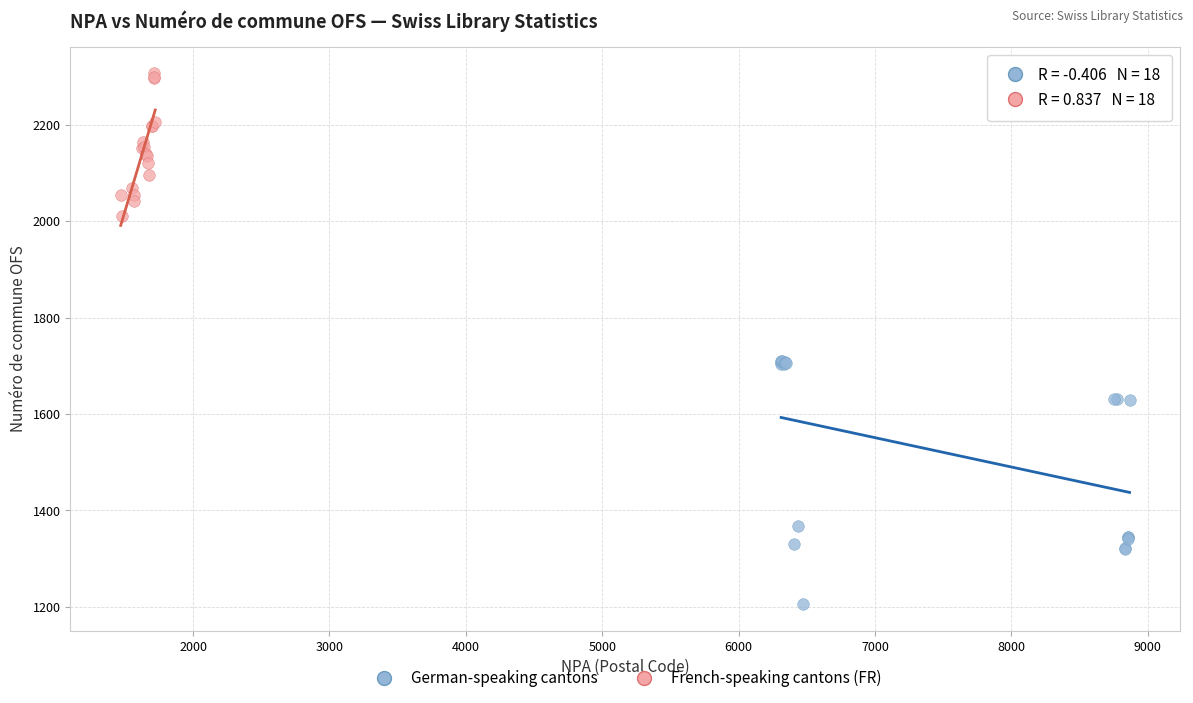

Which series contains the lowest Y value?

German-speaking cantons